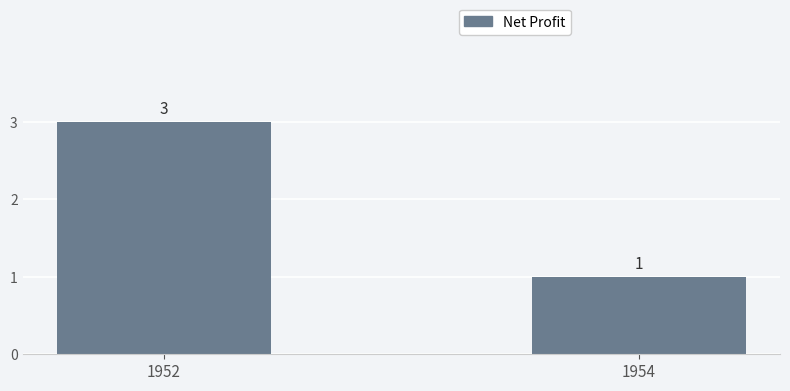

The value at 1954 is 0. True or false?

False